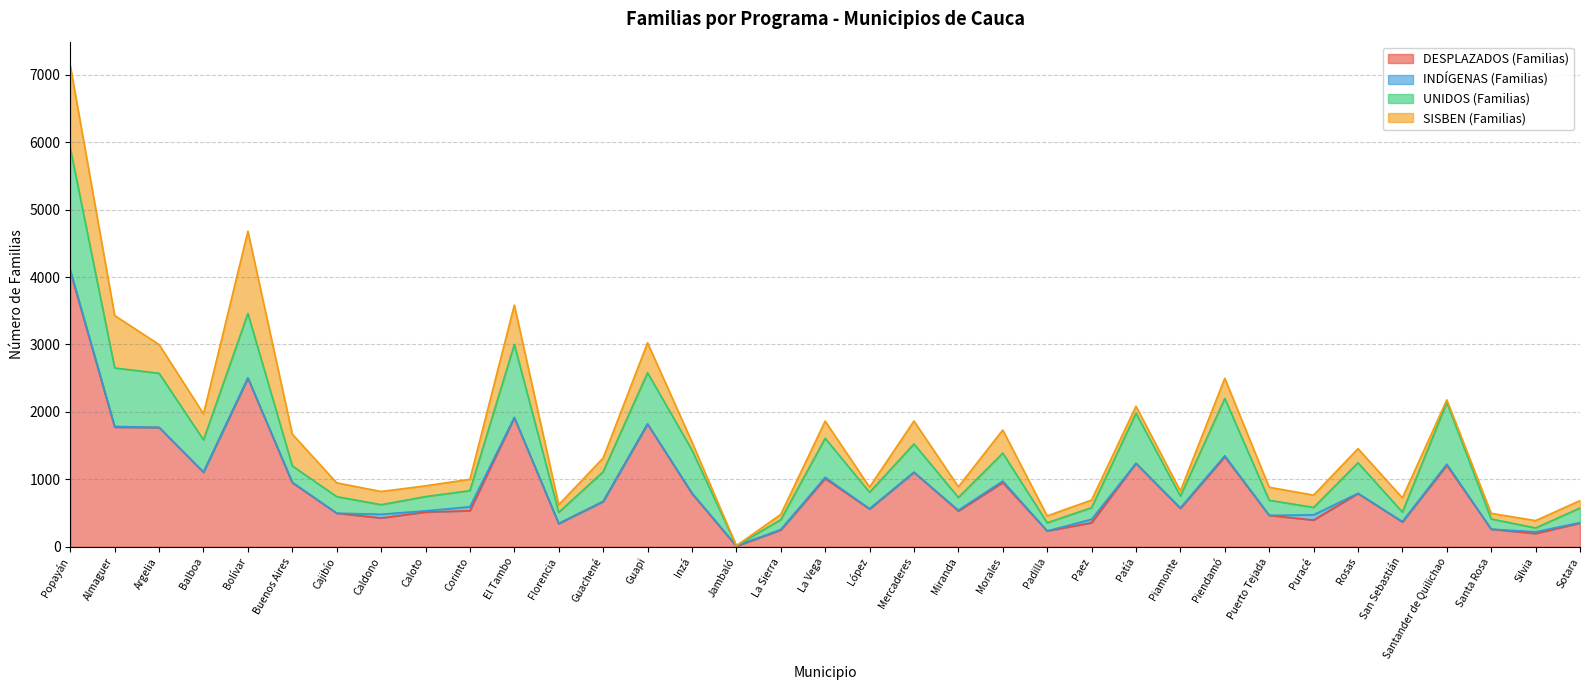

Reading left to right, extract all data points from this chart.

DESPLAZADOS (Familias): 4086	1774	1770	1107	2501	950	498	427	515	535	1914	345	672	1820	790	9	250	1012	560	1105	531	953	235	357	1237	570	1336	466	396	790	368	1209	261	197	352
INDÍGENAS (Familias): 18	11	0	0	4	7	0	55	18	58	5	0	0	3	9	7	5	19	5	0	12	22	0	51	0	7	14	0	78	3	5	17	0	25	6
UNIDOS (Familias): 1808	867	803	478	955	242	246	142	211	240	1082	166	441	758	636	0	146	578	243	420	188	414	121	172	743	174	850	224	110	453	141	915	151	57	217
SISBEN (Familias): 1222	777	426	386	1220	471	204	196	160	168	583	113	203	444	120	0	79	255	78	340	159	343	102	113	104	78	299	193	182	209	212	38	84	109	110